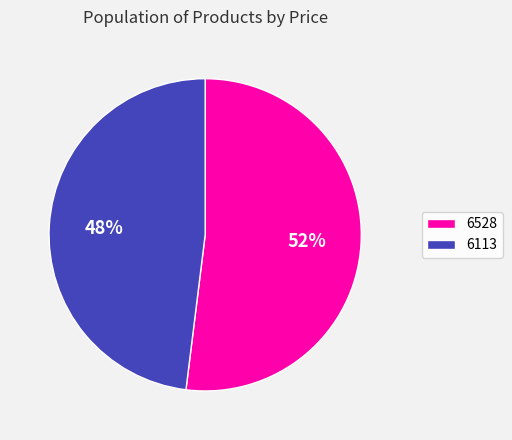

The 6113 slice represents 59% of the pie. True or false?

False